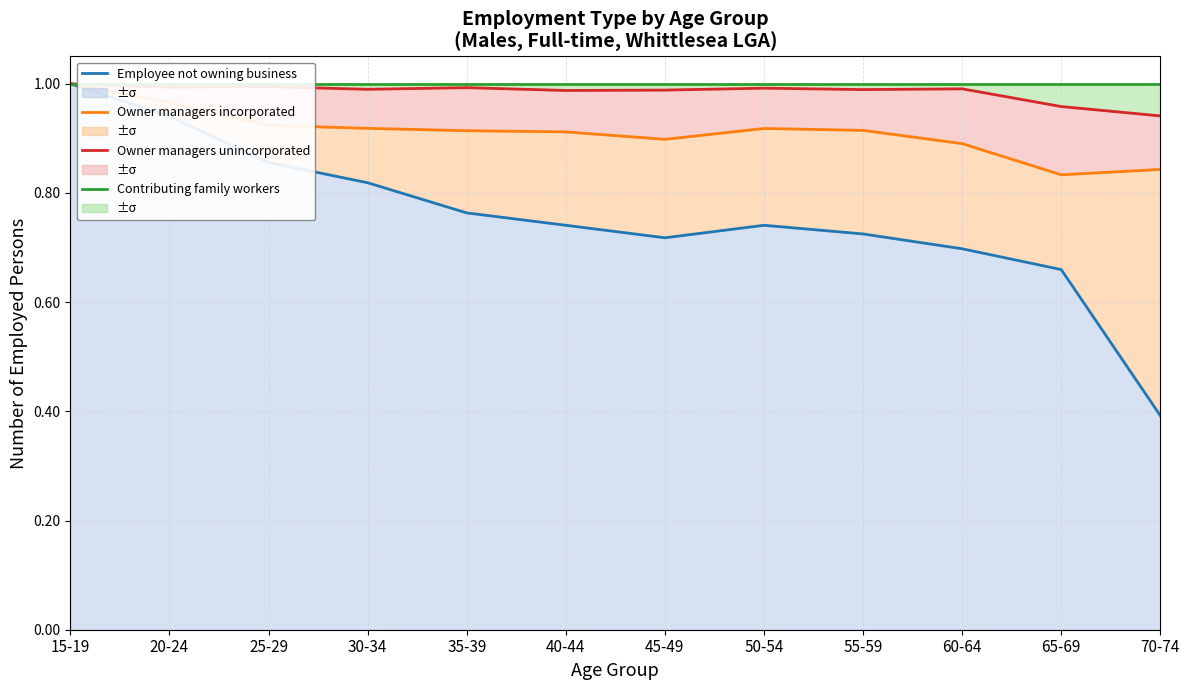

Reading left to right, extract all data points from this chart.

Employee not owning business: 15-19=1.0	20-24=0.9	25-29=0.9	30-34=0.8	35-39=0.8	40-44=0.7	45-49=0.7	50-54=0.7	55-59=0.7	60-64=0.7	65-69=0.7	70-74=0.4
Owner managers incorporated: 15-19=1.0	20-24=1.0	25-29=0.9	30-34=0.9	35-39=0.9	40-44=0.9	45-49=0.9	50-54=0.9	55-59=0.9	60-64=0.9	65-69=0.8	70-74=0.8
Owner managers unincorporated: 15-19=1.0	20-24=1.0	25-29=1.0	30-34=1.0	35-39=1.0	40-44=1.0	45-49=1.0	50-54=1.0	55-59=1.0	60-64=1.0	65-69=1.0	70-74=0.9
Contributing family workers: 15-19=1.0	20-24=1.0	25-29=1.0	30-34=1.0	35-39=1.0	40-44=1.0	45-49=1.0	50-54=1.0	55-59=1.0	60-64=1.0	65-69=1.0	70-74=1.0